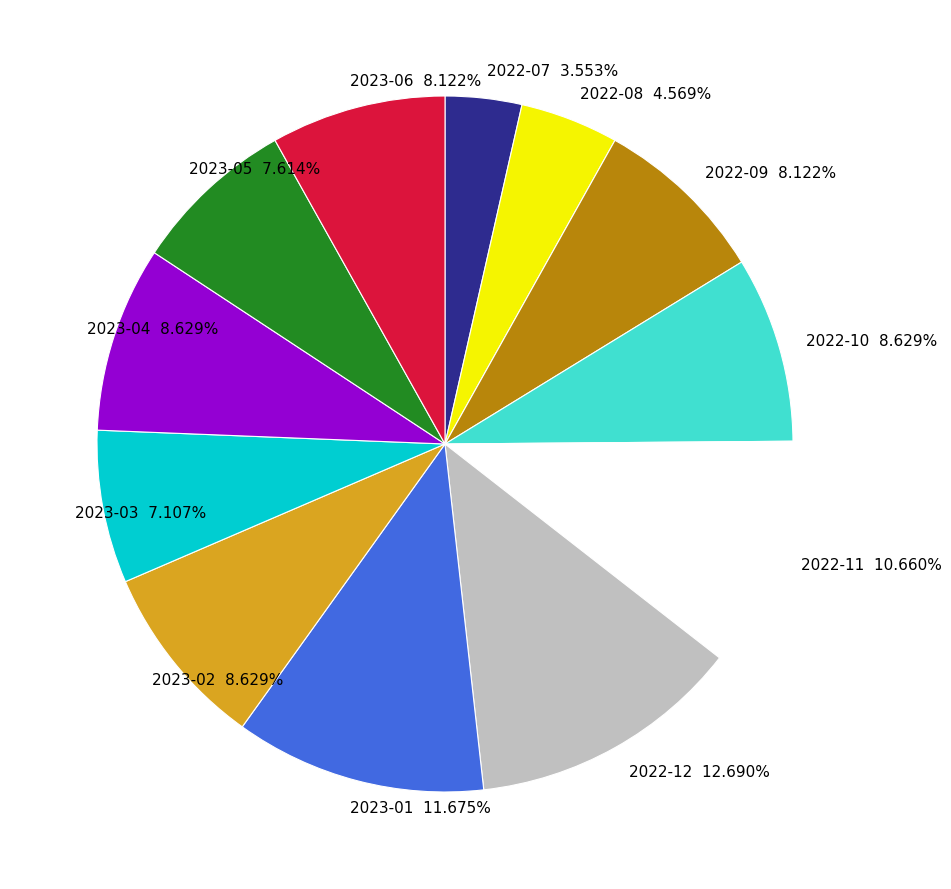

Count the number of slices in the pie.

12